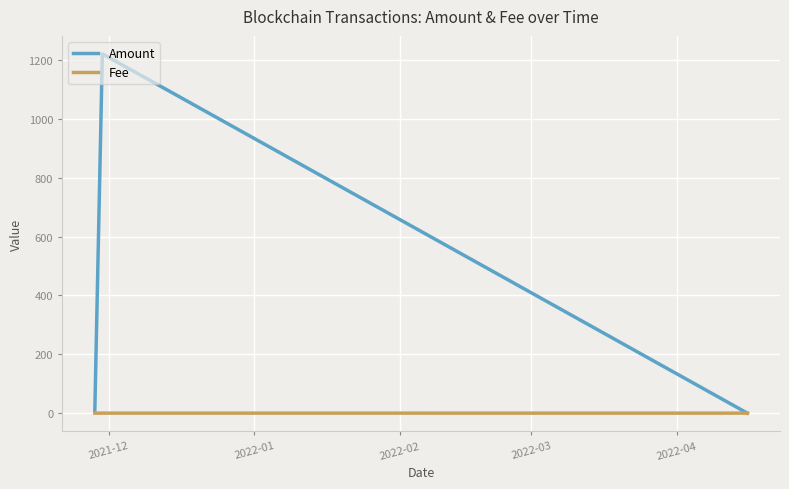

Count the number of data series in this chart.

2